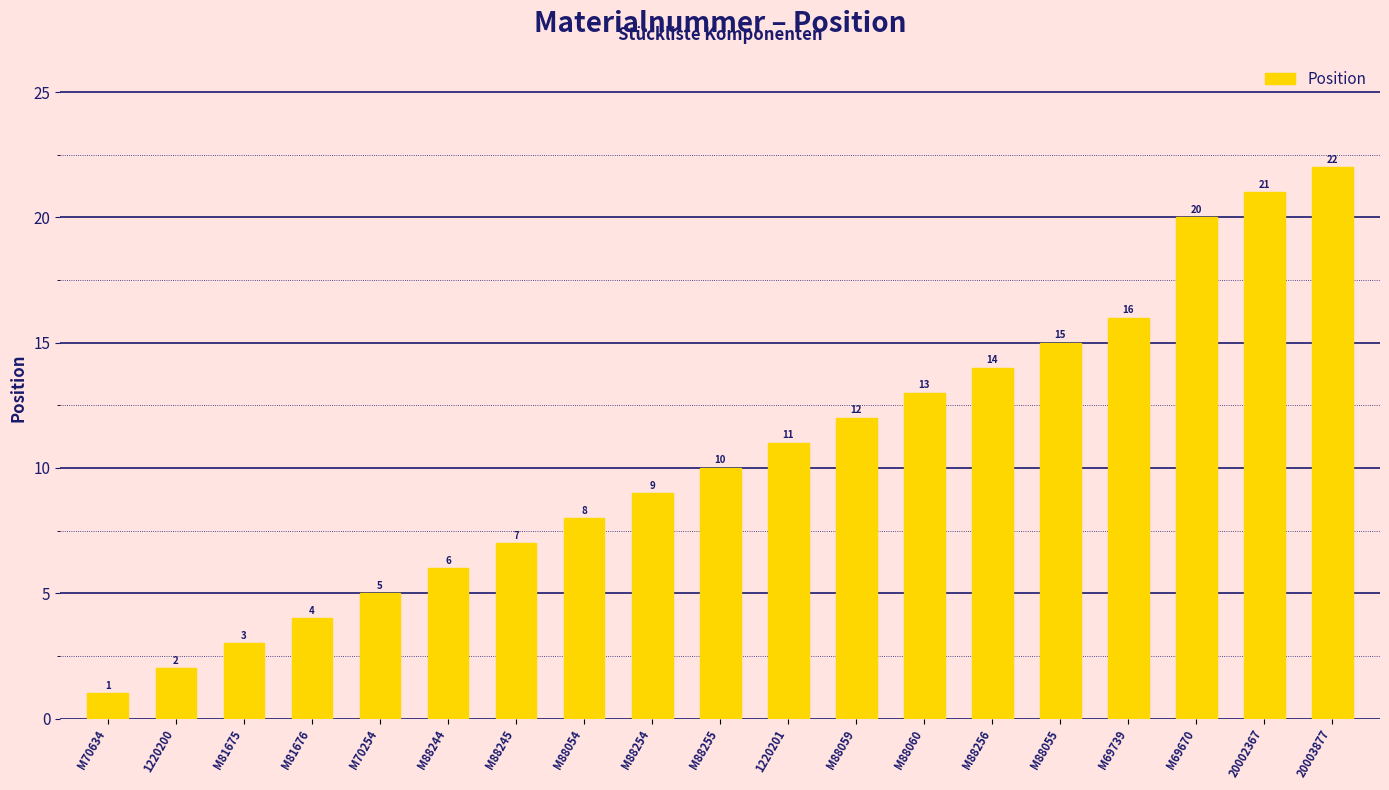

List the labels in order of value, smallest first.

M70634, 1220200, M81675, M81676, M70254, M88244, M88245, M88054, M88254, M88255, 1220201, M88059, M88060, M88256, M88055, M69739, M69670, 20002367, 20003877